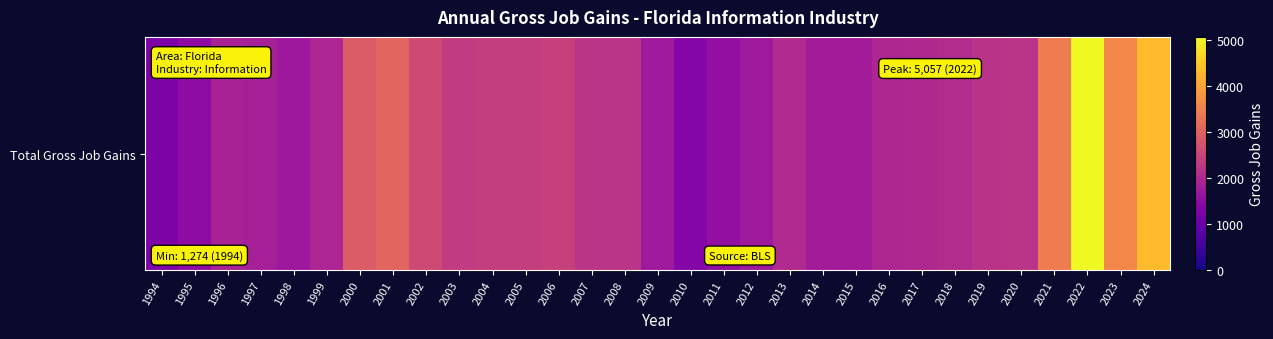

What is the difference between the maximum and minimum values?

3783